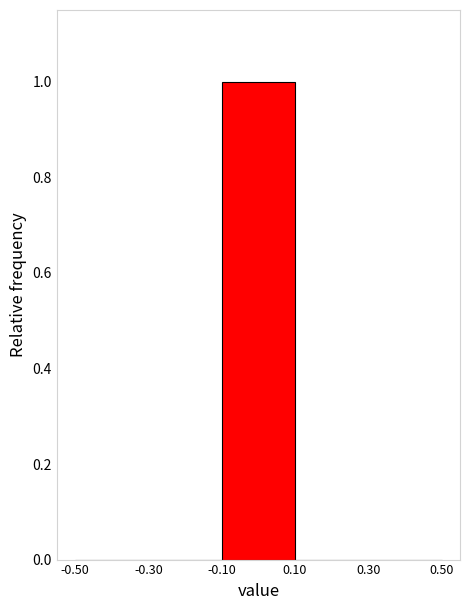

Reading left to right, list every bar in this chart as the range it spans on the x-axis followed by its height. The values are not printed on the chart, so give them approximately, as read against the axis.

-0.50 to -0.30: 0
-0.30 to -0.10: 0
-0.10 to 0.10: 1
0.10 to 0.30: 0
0.30 to 0.50: 0